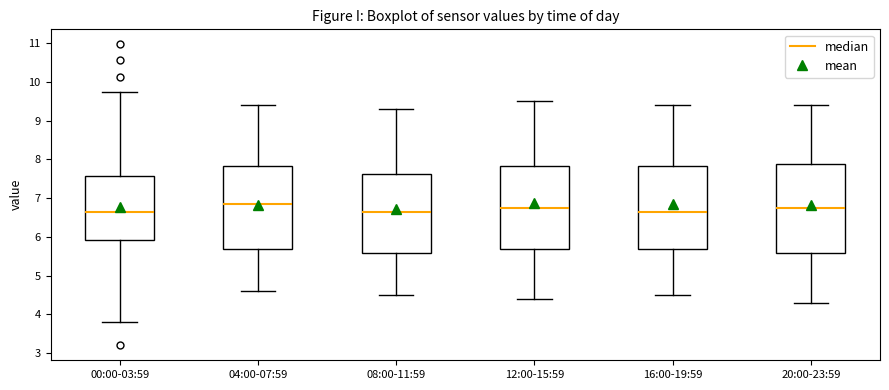

Reading left to right, read every box against the y-axis: the position of its median line, the range the box covers, and the ends of its whiskers. The values are not printed on the chart, so give them approximately, as read against the axis.

00:00-03:59: median 6.6, box 5.9 to 7.6, whiskers 3.8 to 9.7
04:00-07:59: median 6.9, box 5.7 to 7.8, whiskers 4.6 to 9.4
08:00-11:59: median 6.7, box 5.6 to 7.6, whiskers 4.5 to 9.3
12:00-15:59: median 6.8, box 5.7 to 7.8, whiskers 4.4 to 9.5
16:00-19:59: median 6.7, box 5.7 to 7.8, whiskers 4.5 to 9.4
20:00-23:59: median 6.8, box 5.6 to 7.9, whiskers 4.3 to 9.4